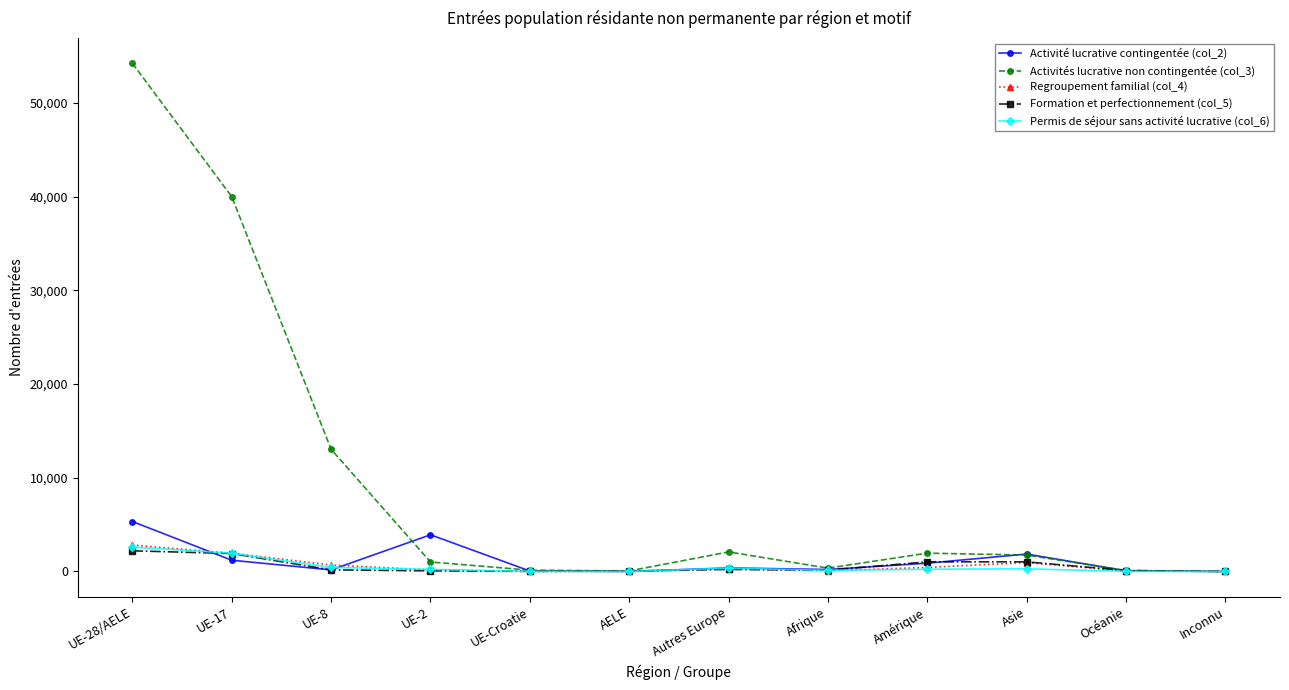

Which series has the largest range (max minus min)?

Activités lucrative non contingentée (col_3)